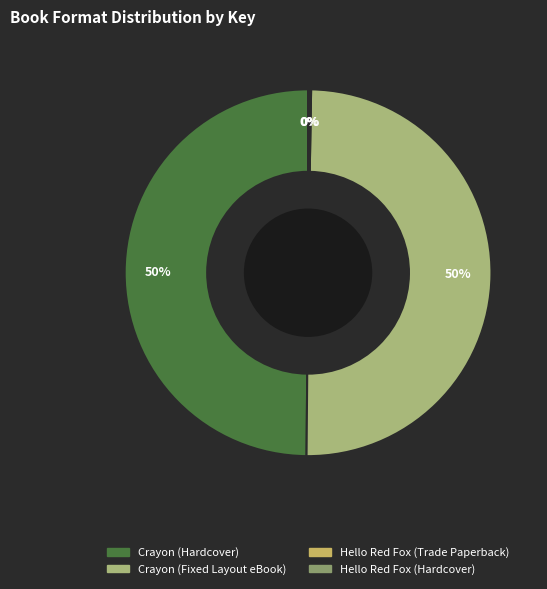

To the nearest percent, what is the difference between the largest and smallest slice percentages?

50%